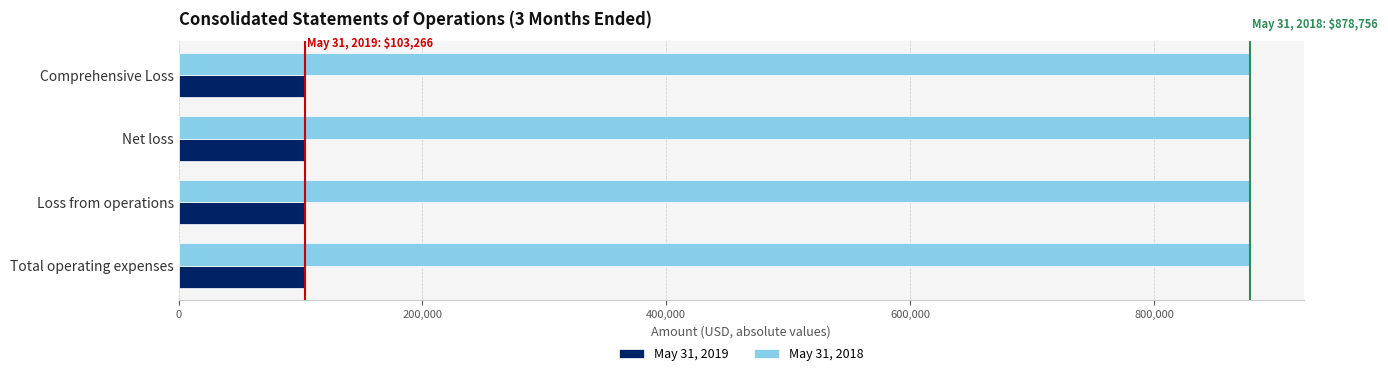

List the series in order of their overall mean, lowest first.

May 31, 2019, May 31, 2018